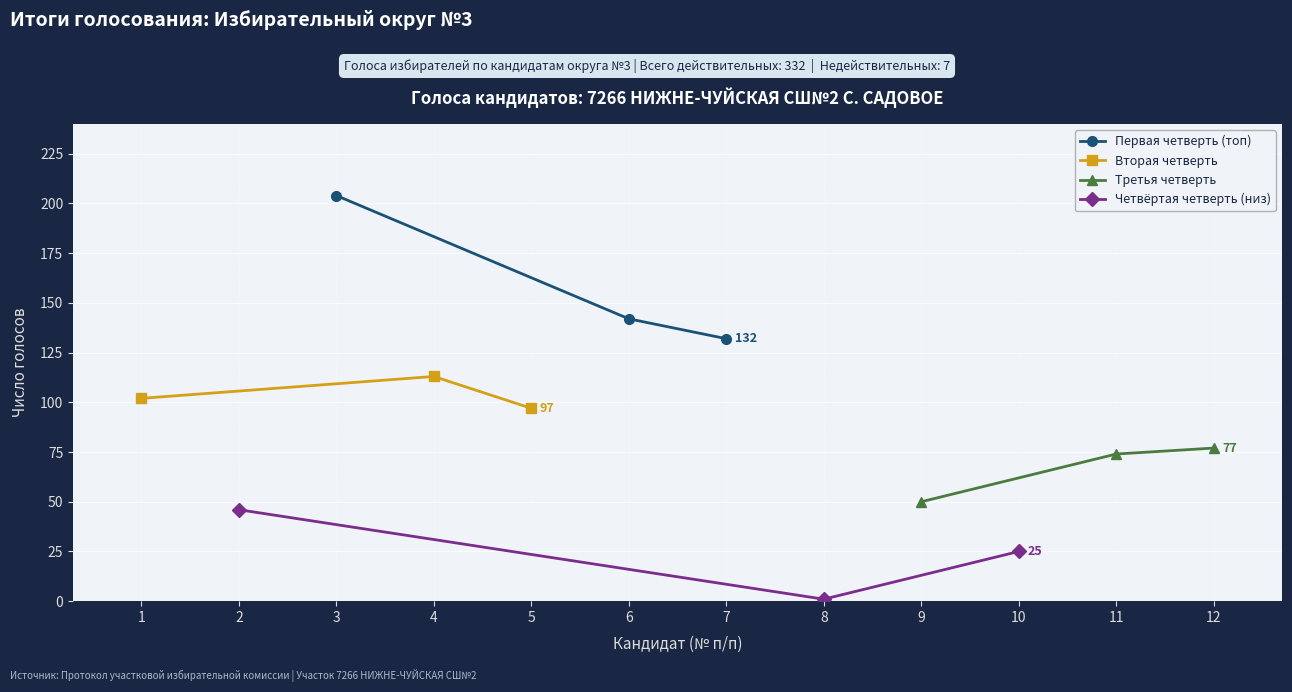

At which label does Первая четверть (топ) reach its peak?

3